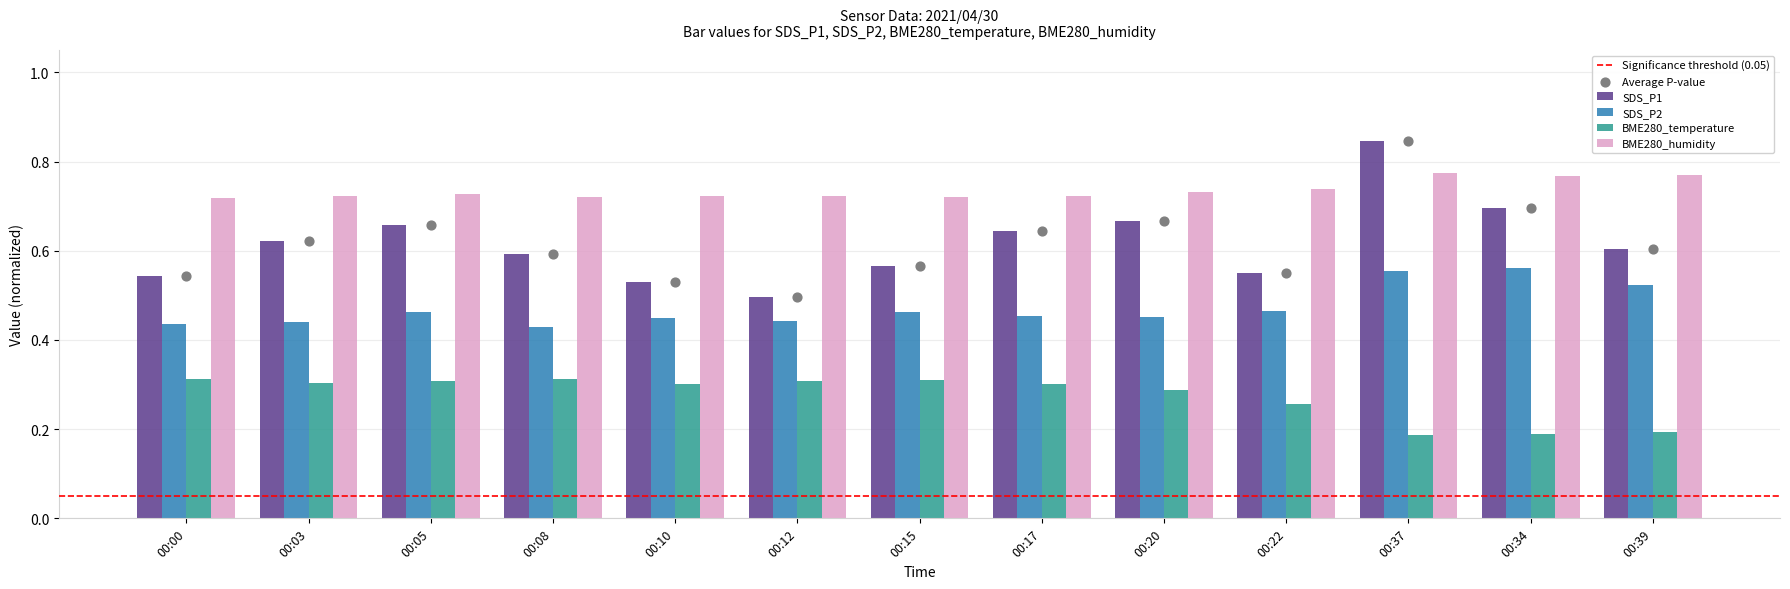

What are all the series names shown in the legend?

SDS_P1, SDS_P2, BME280_temperature, BME280_humidity